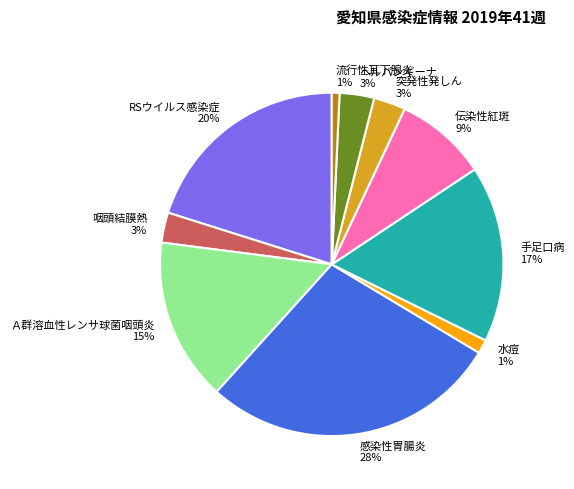

To the nearest percent, what portion does 感染性胃腸炎 represent?

28%